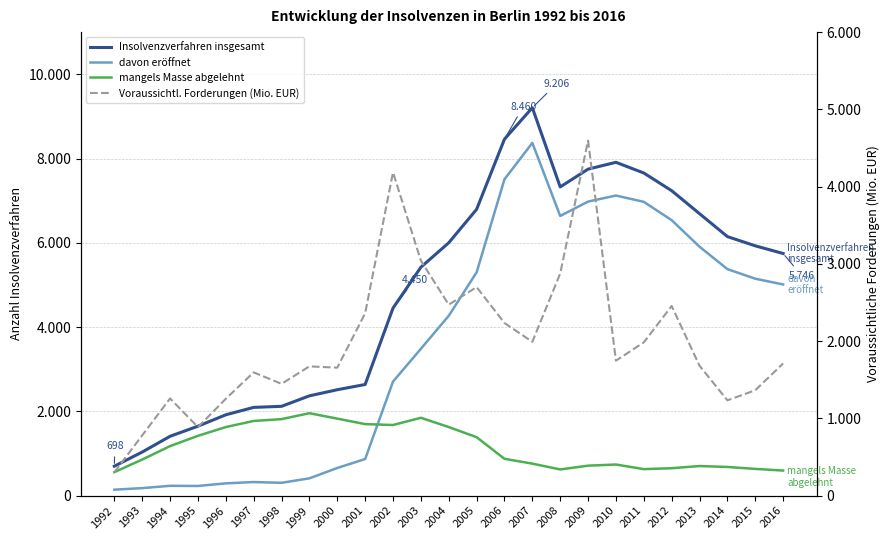

List the series in order of their overall mean, lowest first.

mangels Masse abgelehnt, Voraussichtl. Forderungen (Mio. EUR), davon eröffnet, Insolvenzverfahren insgesamt